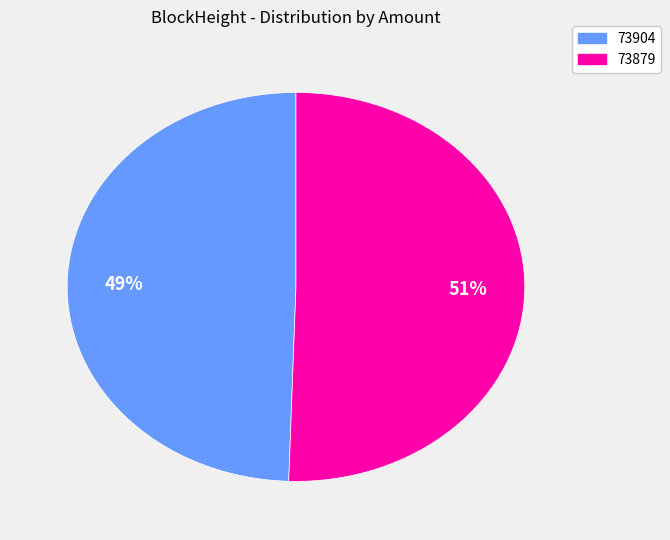

Which category has the biggest portion of the pie?

73879